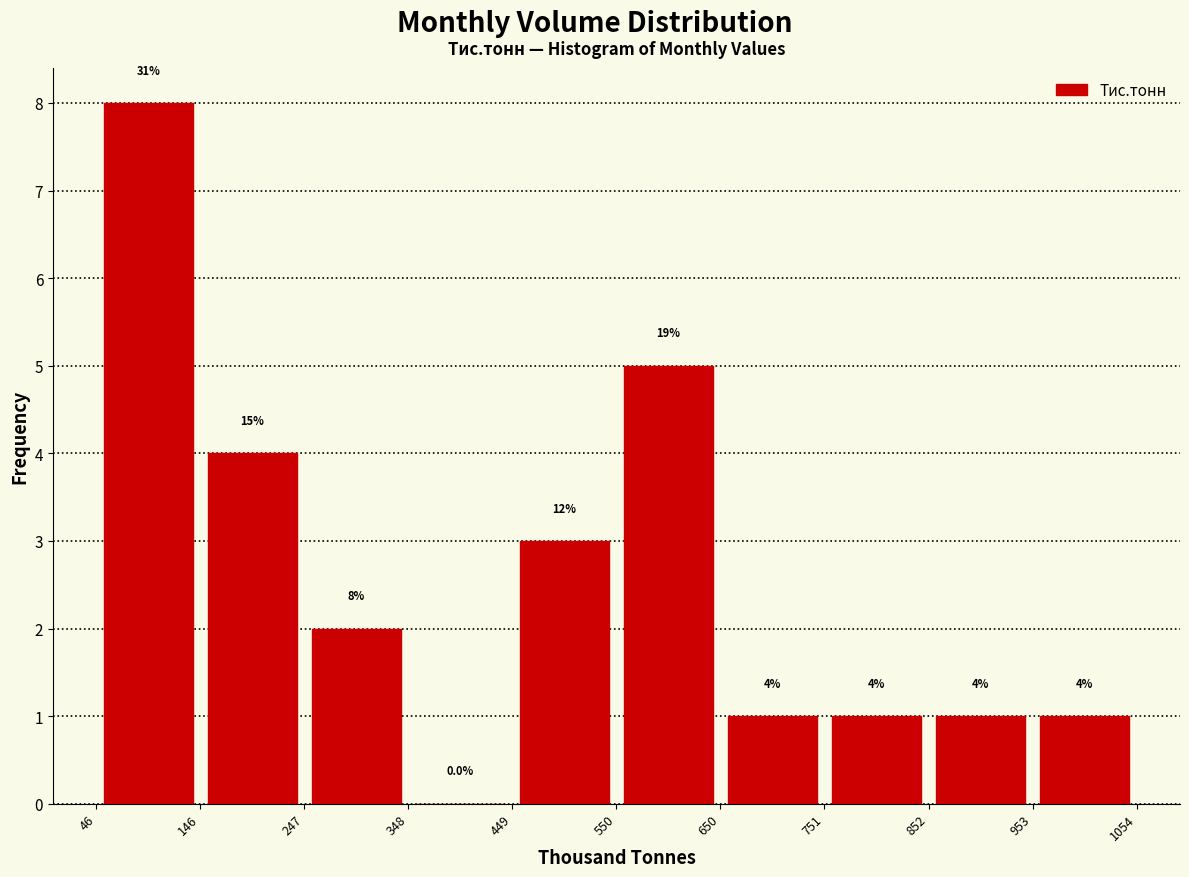

Which range on the x-axis has the tallest bar?

46 to 146